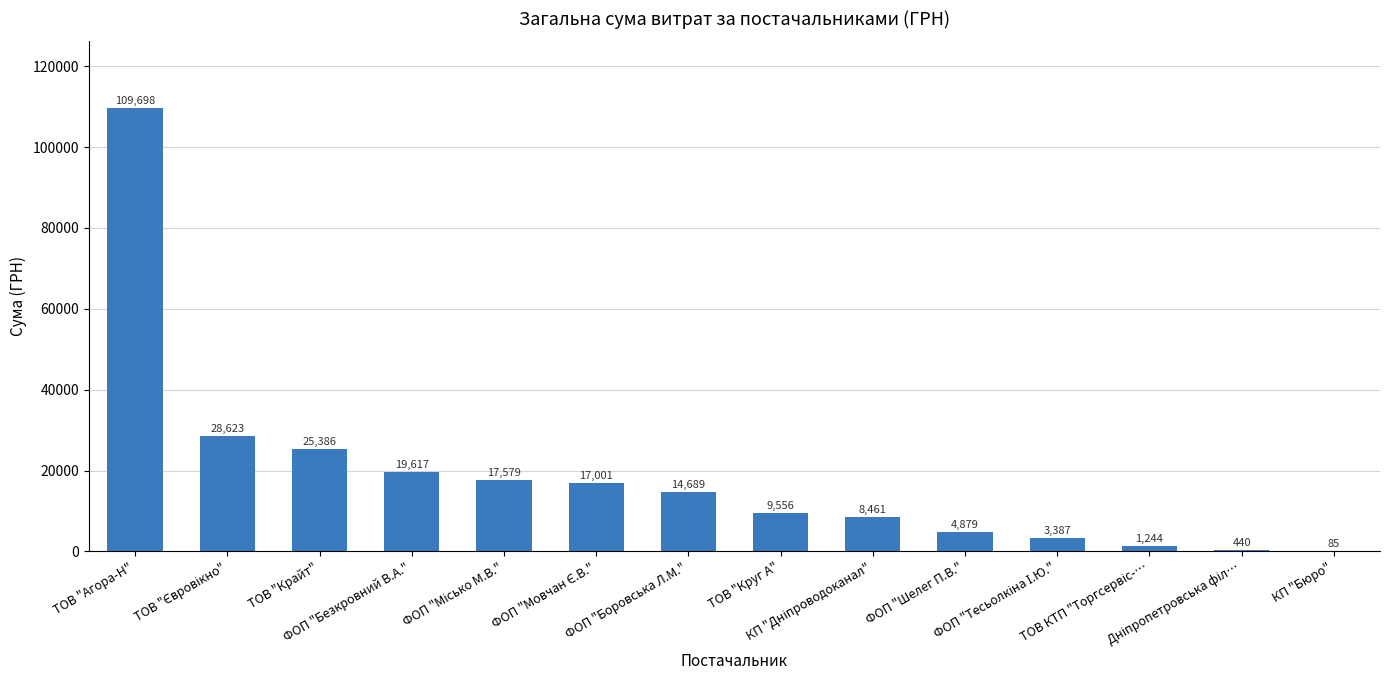

The chart shows a value of 17001.0 at ФОП "Мовчан Є.В.". True or false?

True